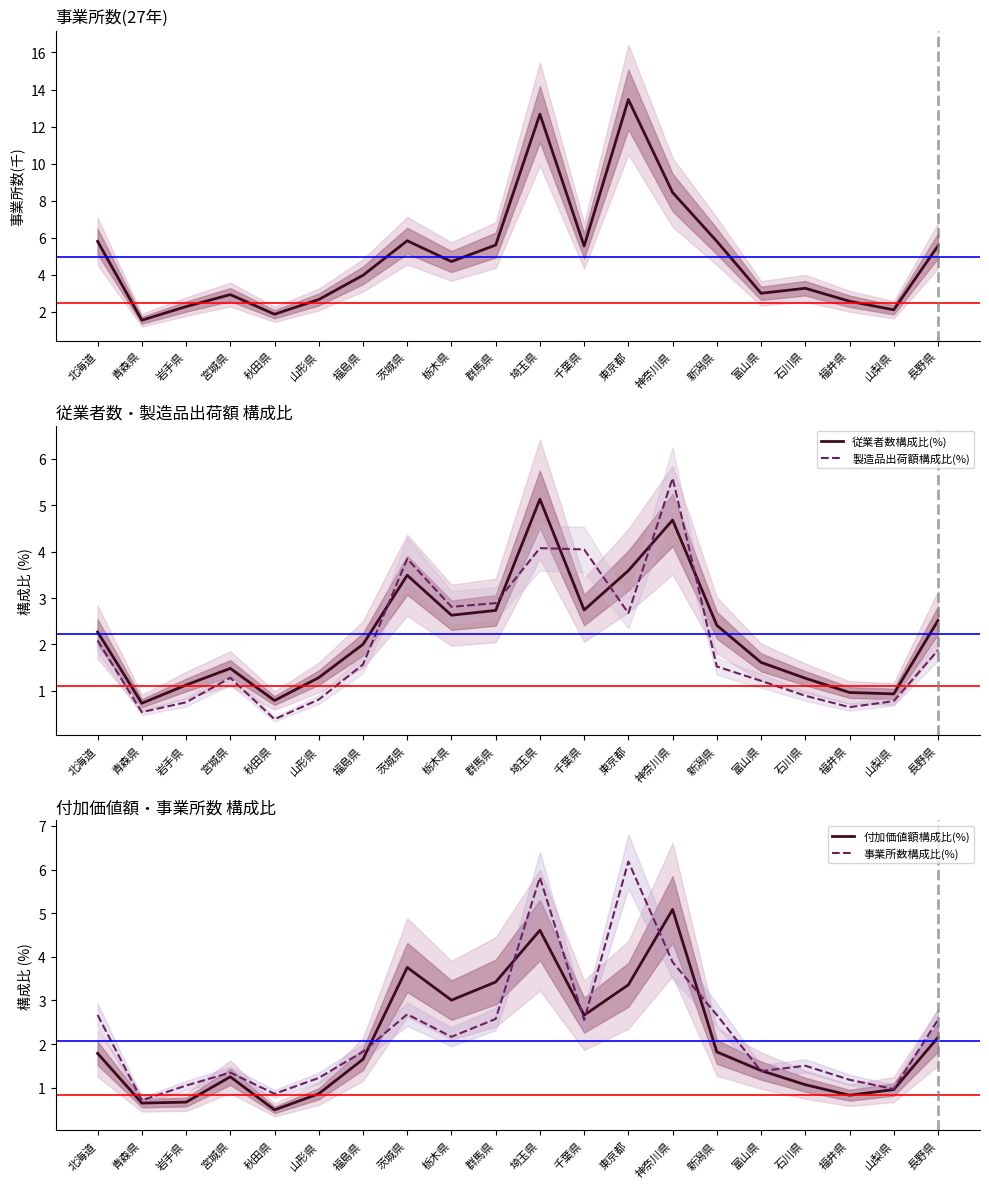

Which series has the widest spread of values?

事業所数(27年)(千)